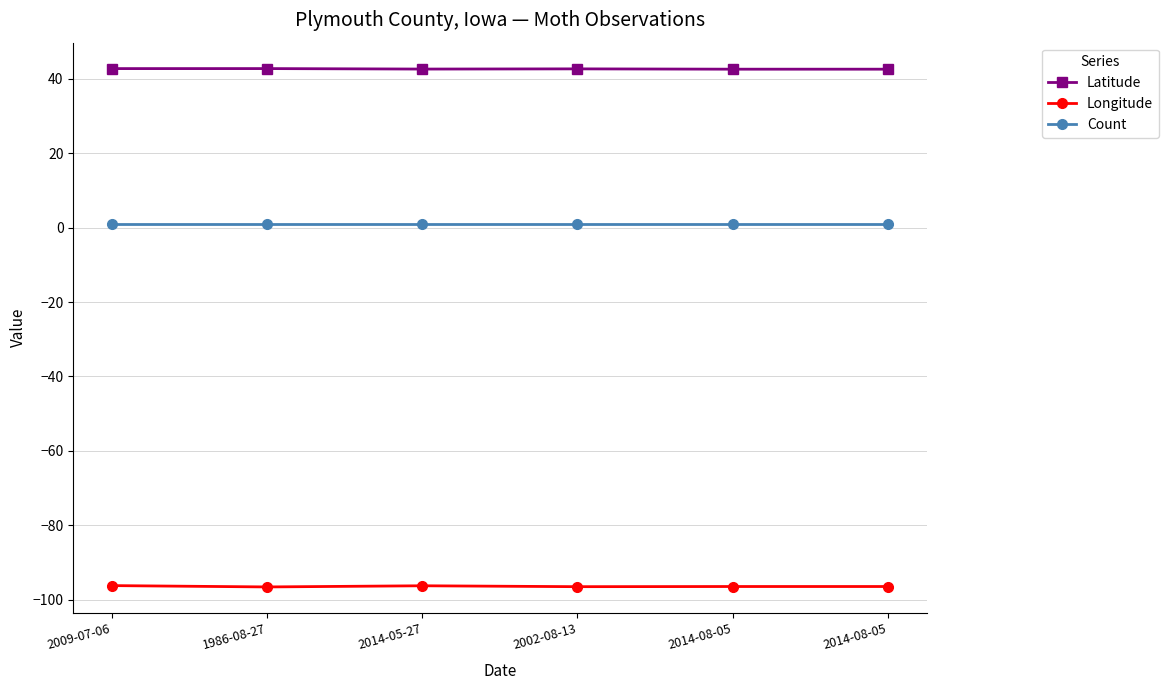

What are all the series names shown in the legend?

Latitude, Longitude, Count